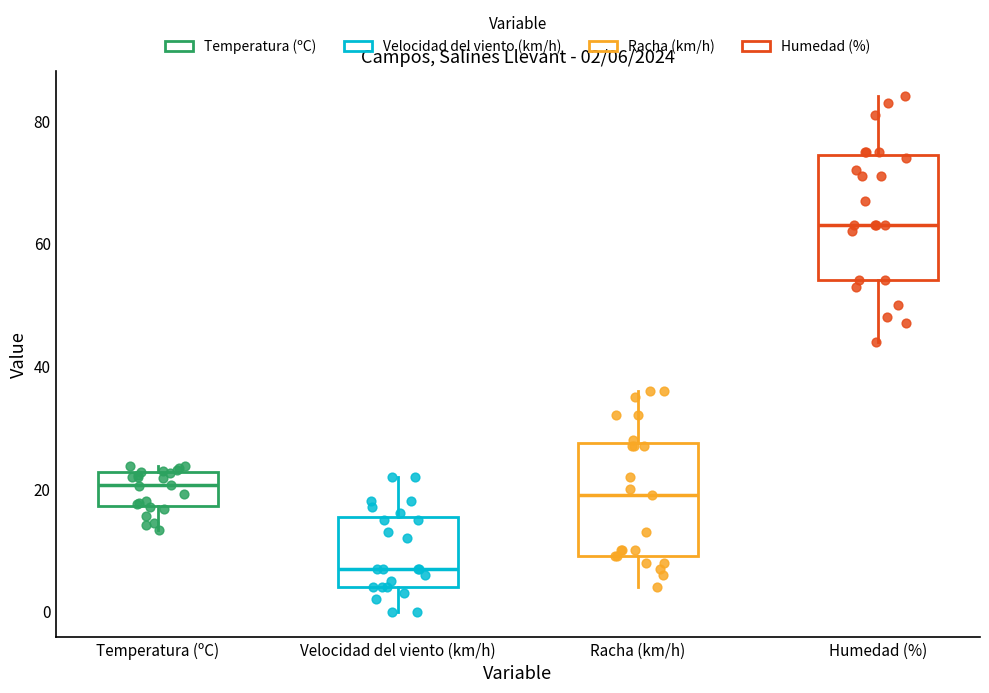

Comparing the boxes themselves (not the whiskers), which one is the tallest?

Humedad (%)